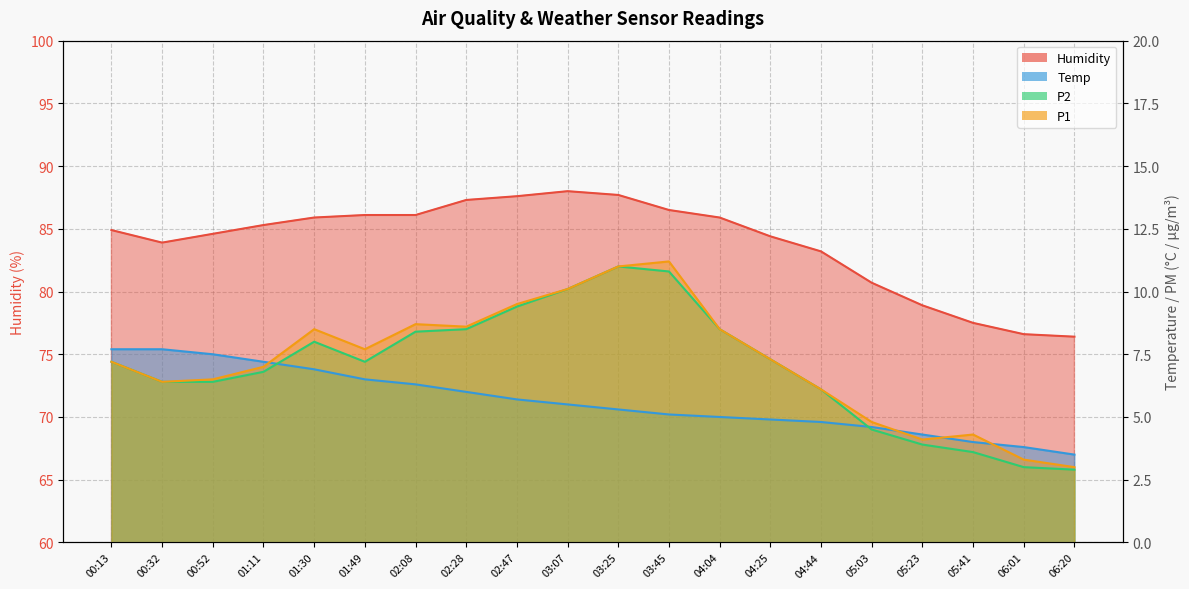

Which category has the lowest value across all series?

06:20